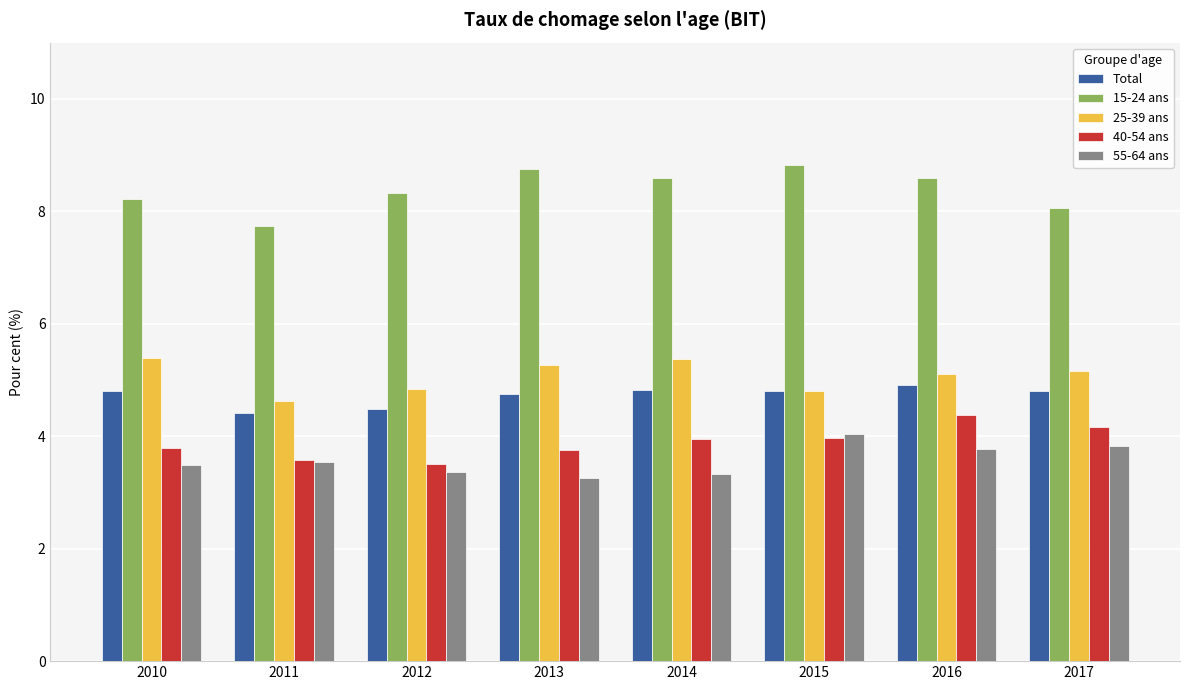

Is it true that Total equals 3.2 at 2016?

False